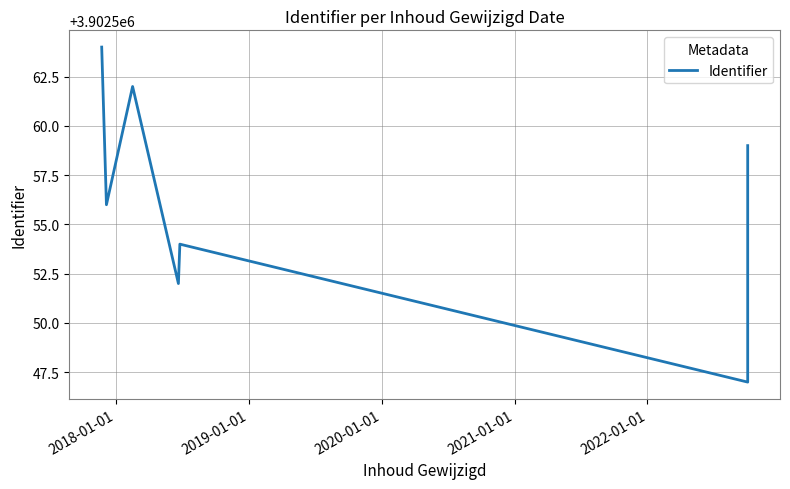

Reading right to left, what are all the values shown in this chart?

3902559	3902548	3902547	3902554	3902552	3902562	3902556	3902564